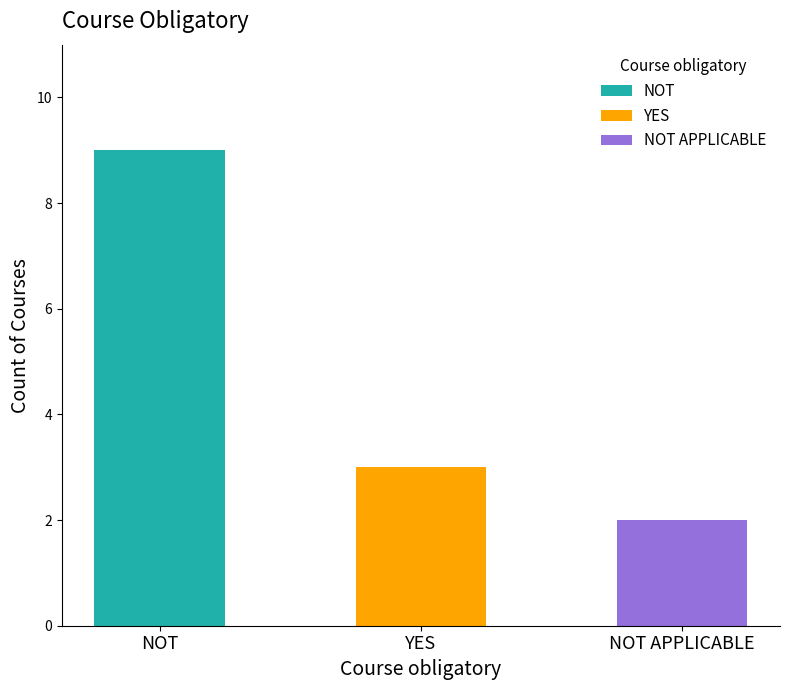

At which category does the chart reach its minimum across all series?

NOT APPLICABLE